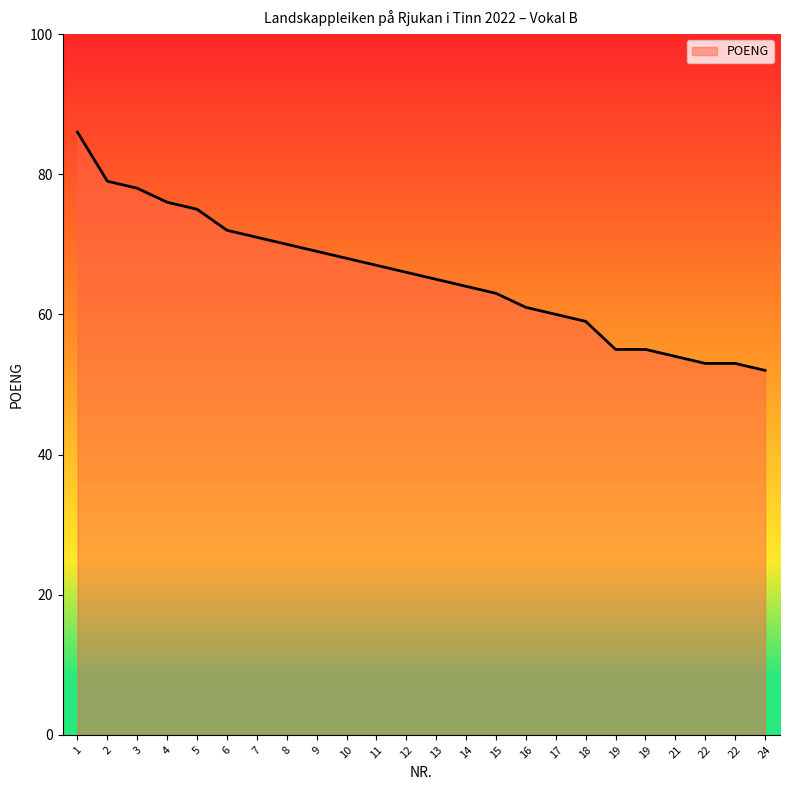

What is the greatest value displayed?

86